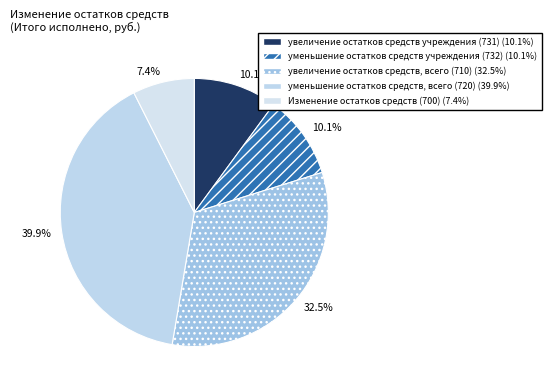

Is there a majority slice in this chart?

No